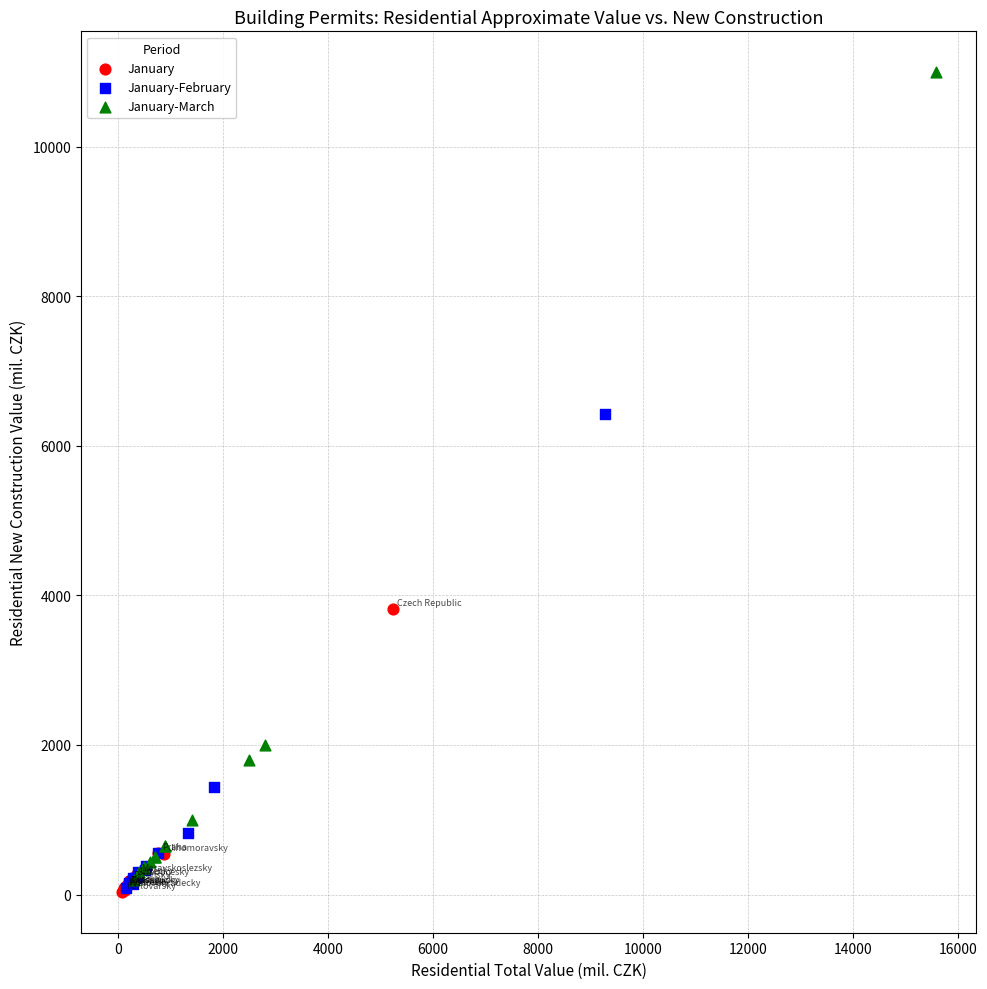

Which series has the widest spread of Y values?

January-March